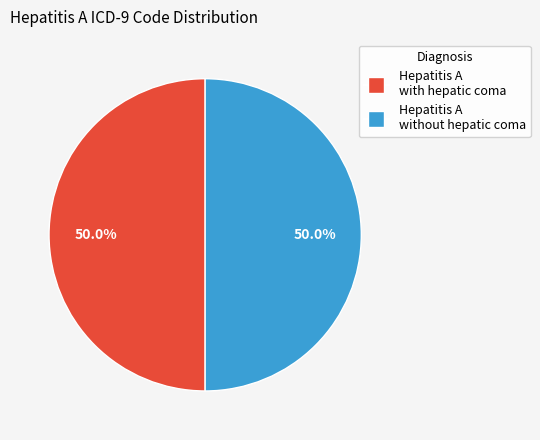

Count the number of slices in the pie.

2